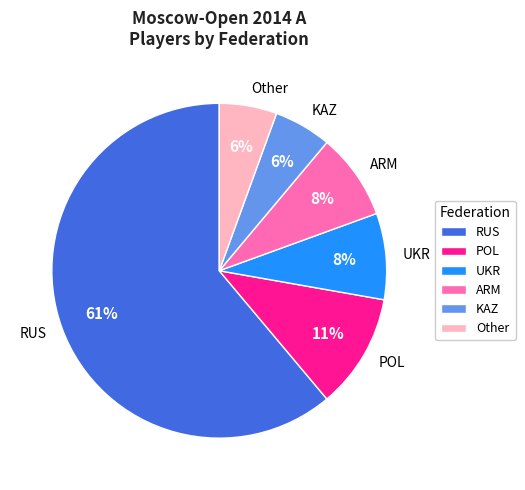

What is the largest slice in the pie chart?

RUS